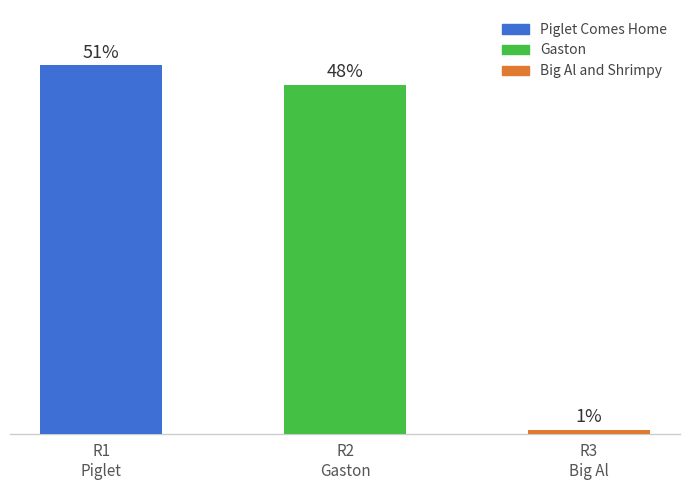

The chart shows a value of 87882230 at Gaston. True or false?

False